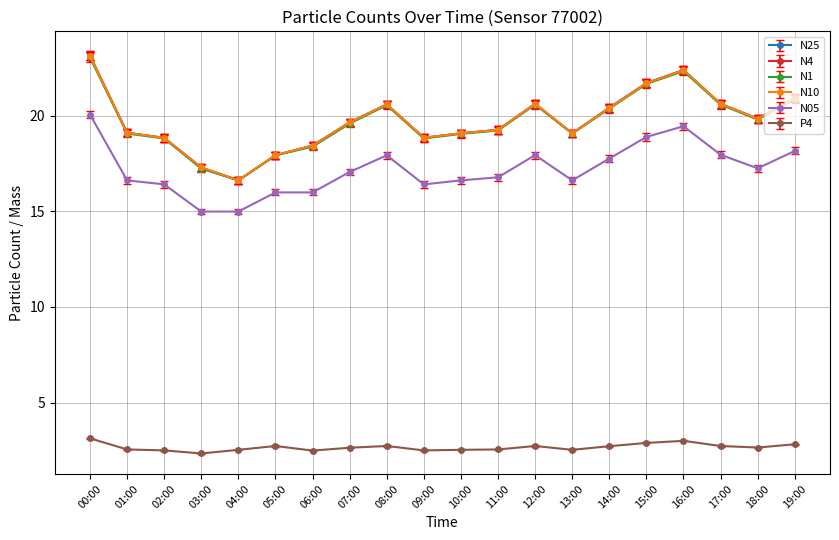

Does the chart have visible grid lines?

Yes